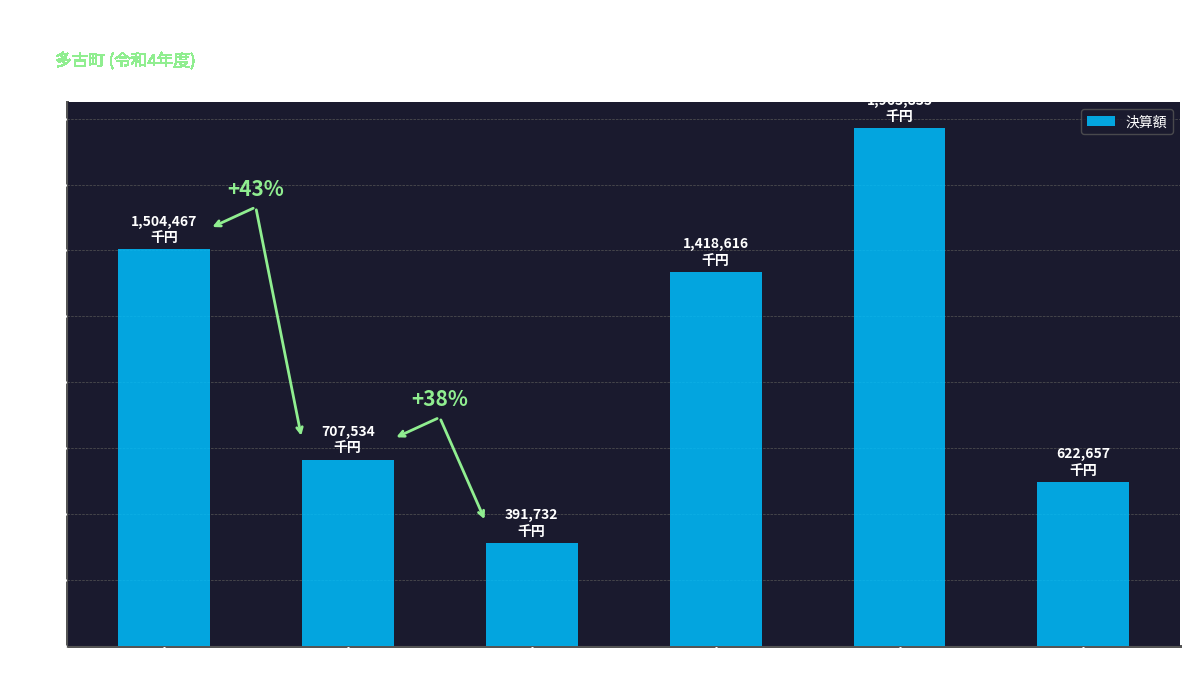

Reading left to right, list all the values displayed in this chart.

1504467	707534	391732	1418616	1963835	622657